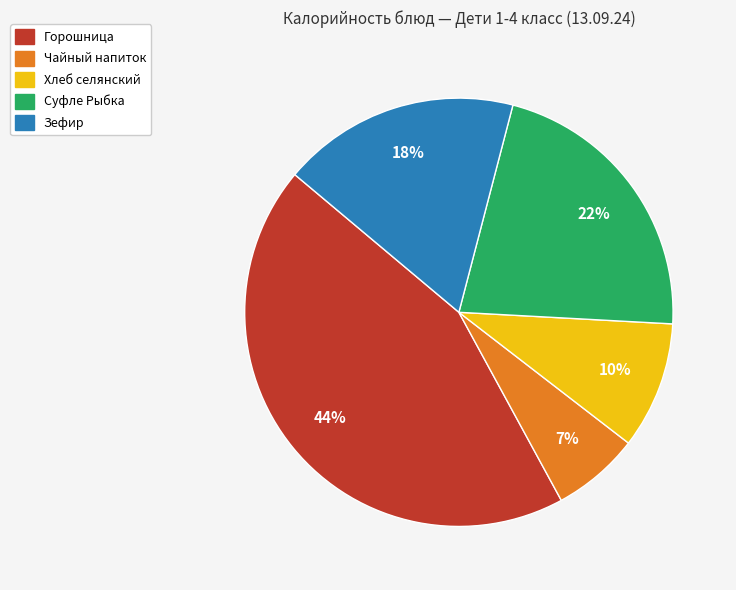

Between Хлеб селянский and Чайный напиток, which is larger?

Хлеб селянский